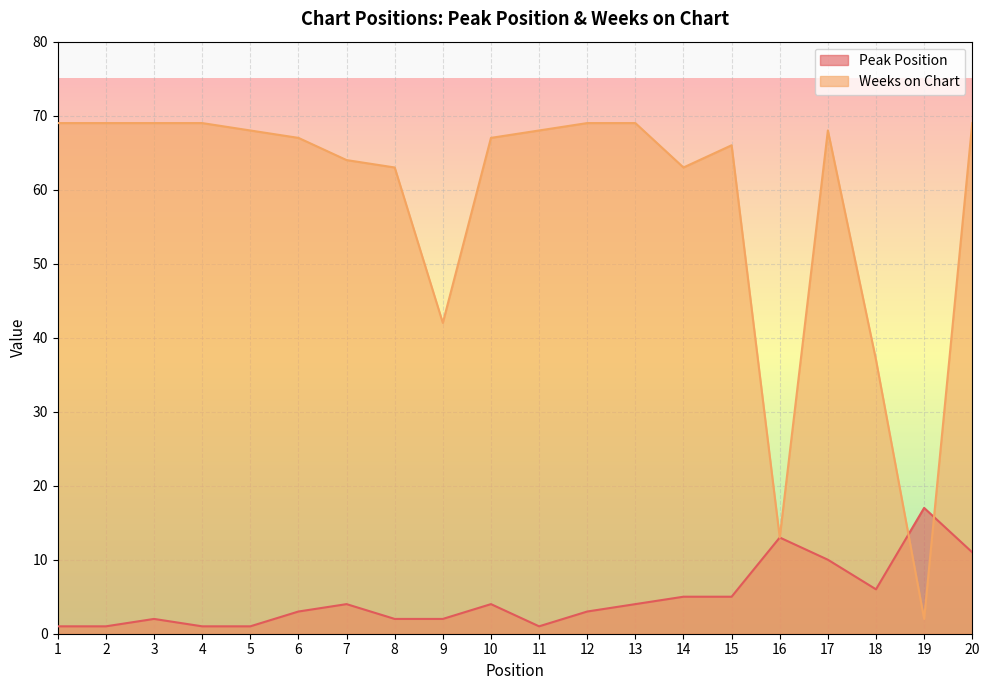

What are all the series names shown in the legend?

Peak Position, Weeks on Chart